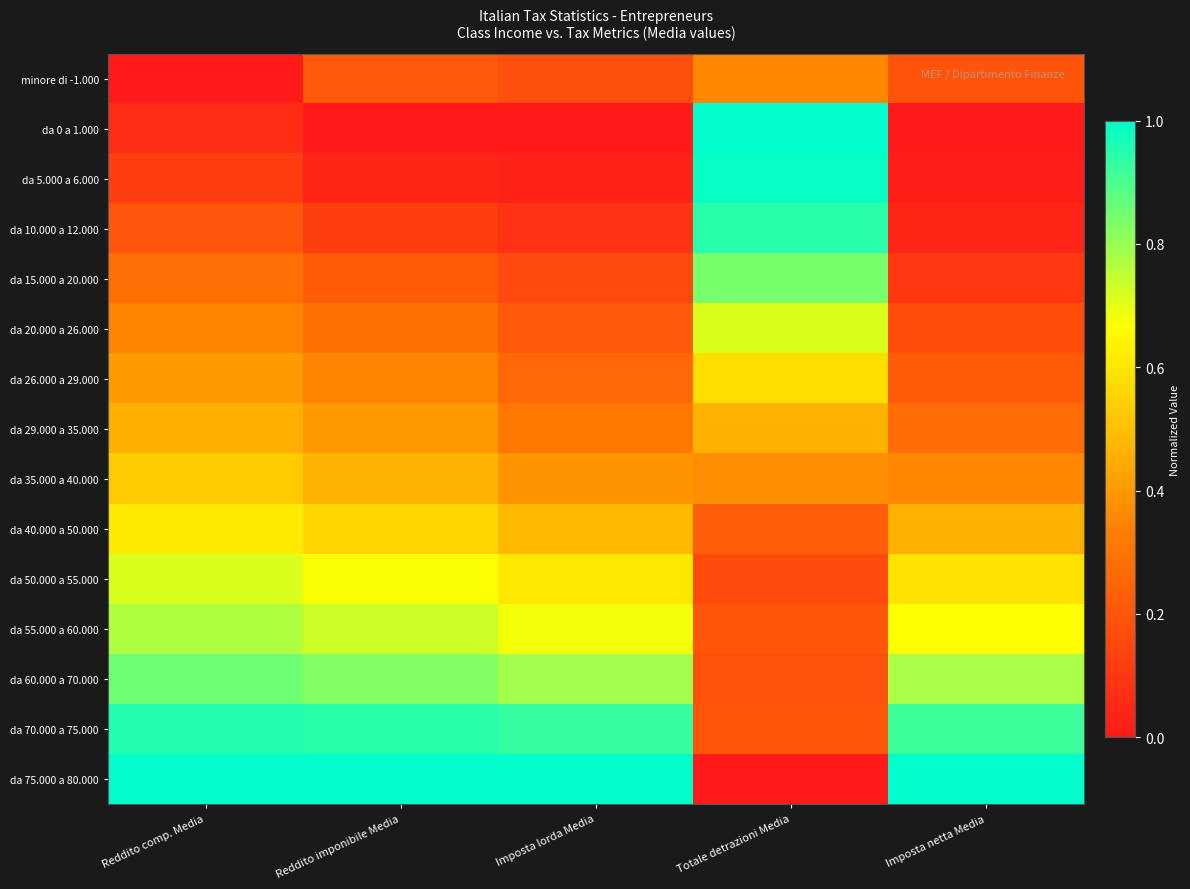

Rank the series by their maximum value, from lowest to highest.

minore di -1.000, da 29.000 a 35.000, da 35.000 a 40.000, da 26.000 a 29.000, da 40.000 a 50.000, da 50.000 a 55.000, da 20.000 a 26.000, da 55.000 a 60.000, da 15.000 a 20.000, da 60.000 a 70.000, da 10.000 a 12.000, da 70.000 a 75.000, da 5.000 a 6.000, da 0 a 1.000, da 75.000 a 80.000